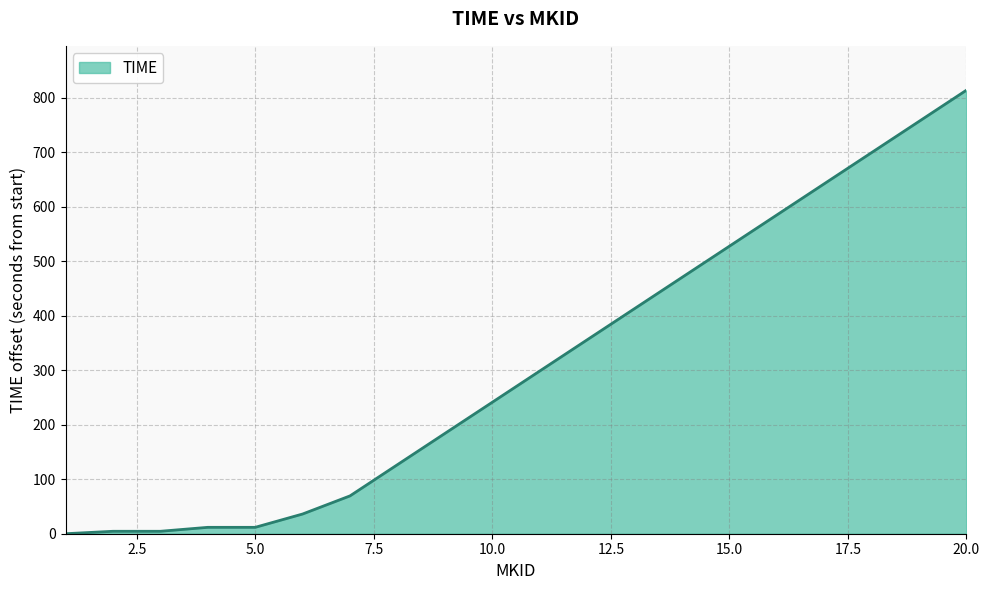

What is the difference between the maximum and minimum values?

813.6